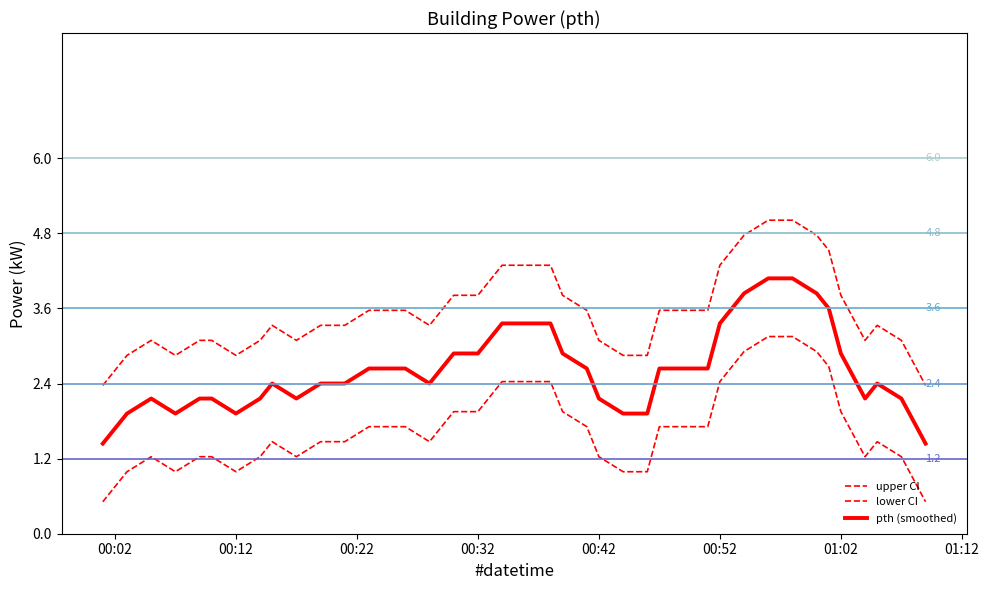

What is the lowest value of the lower CI series?

0.5